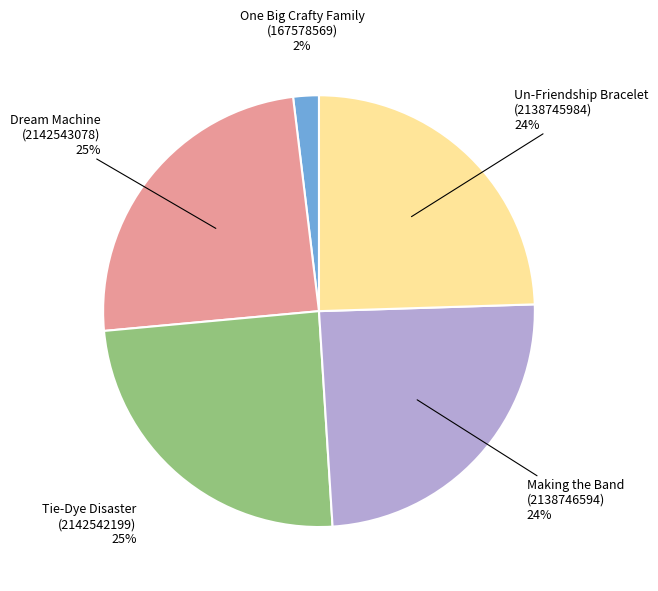

Is there any slice that represents more than half of the pie?

No